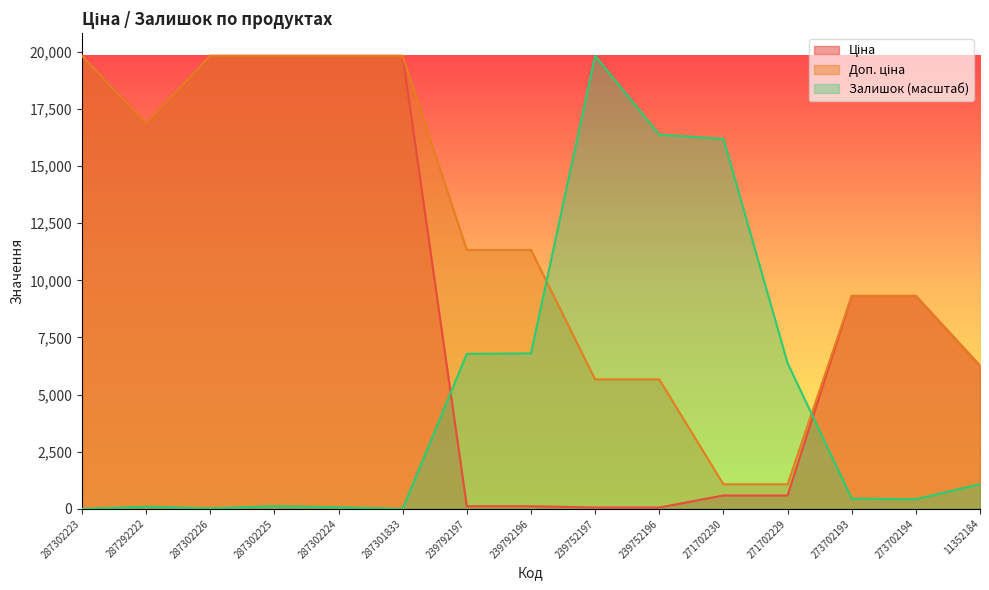

Rank the categories by Доп. ціна value from highest to lowest.

287302223, 287302226, 287302225, 287302224, 287301833, 287292222, 239792197, 239792196, 273702193, 273702194, 11352184, 239752197, 239752196, 271702230, 271702229